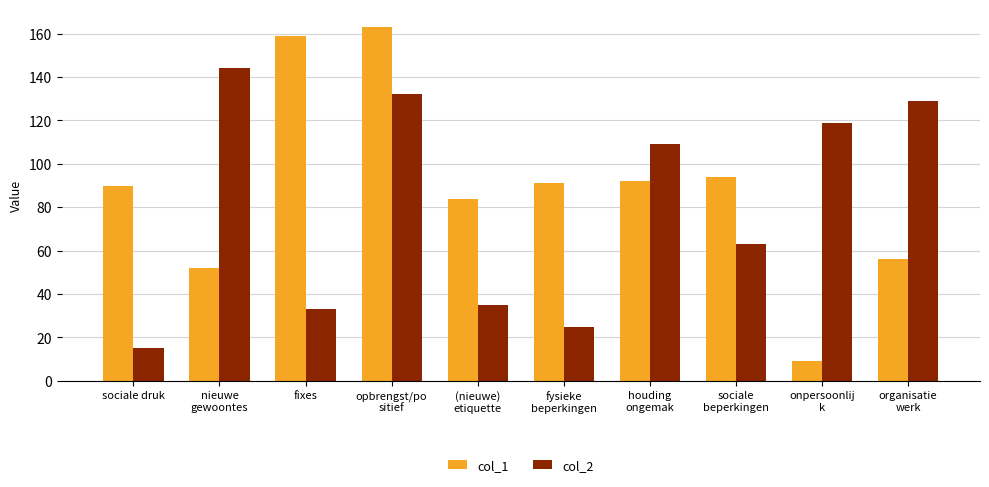

The col_1 series shows 64 at sociale
beperkingen. True or false?

False